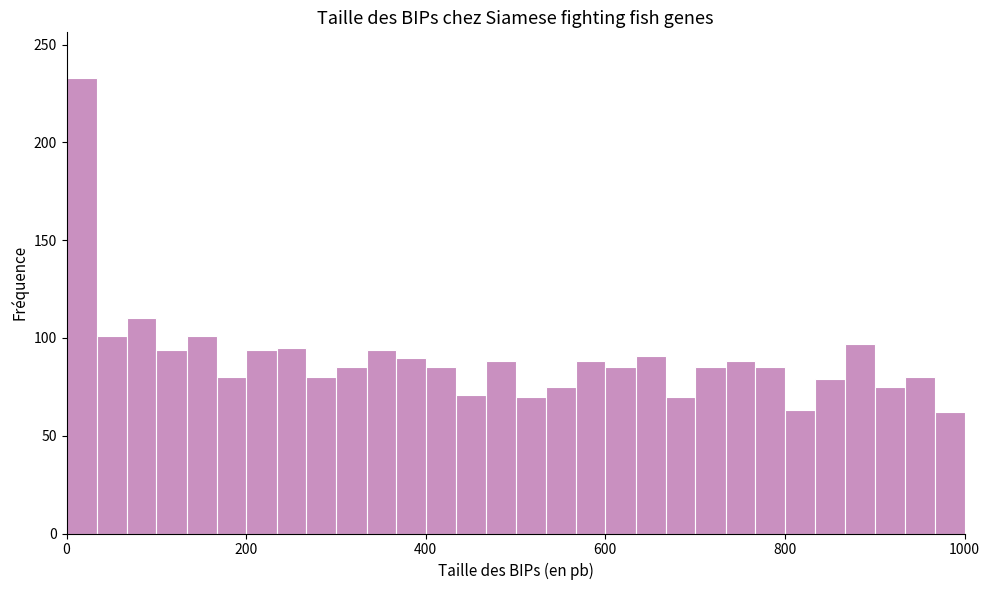

Read against the x-axis, roughly where is the centre of the tallest bar?

20